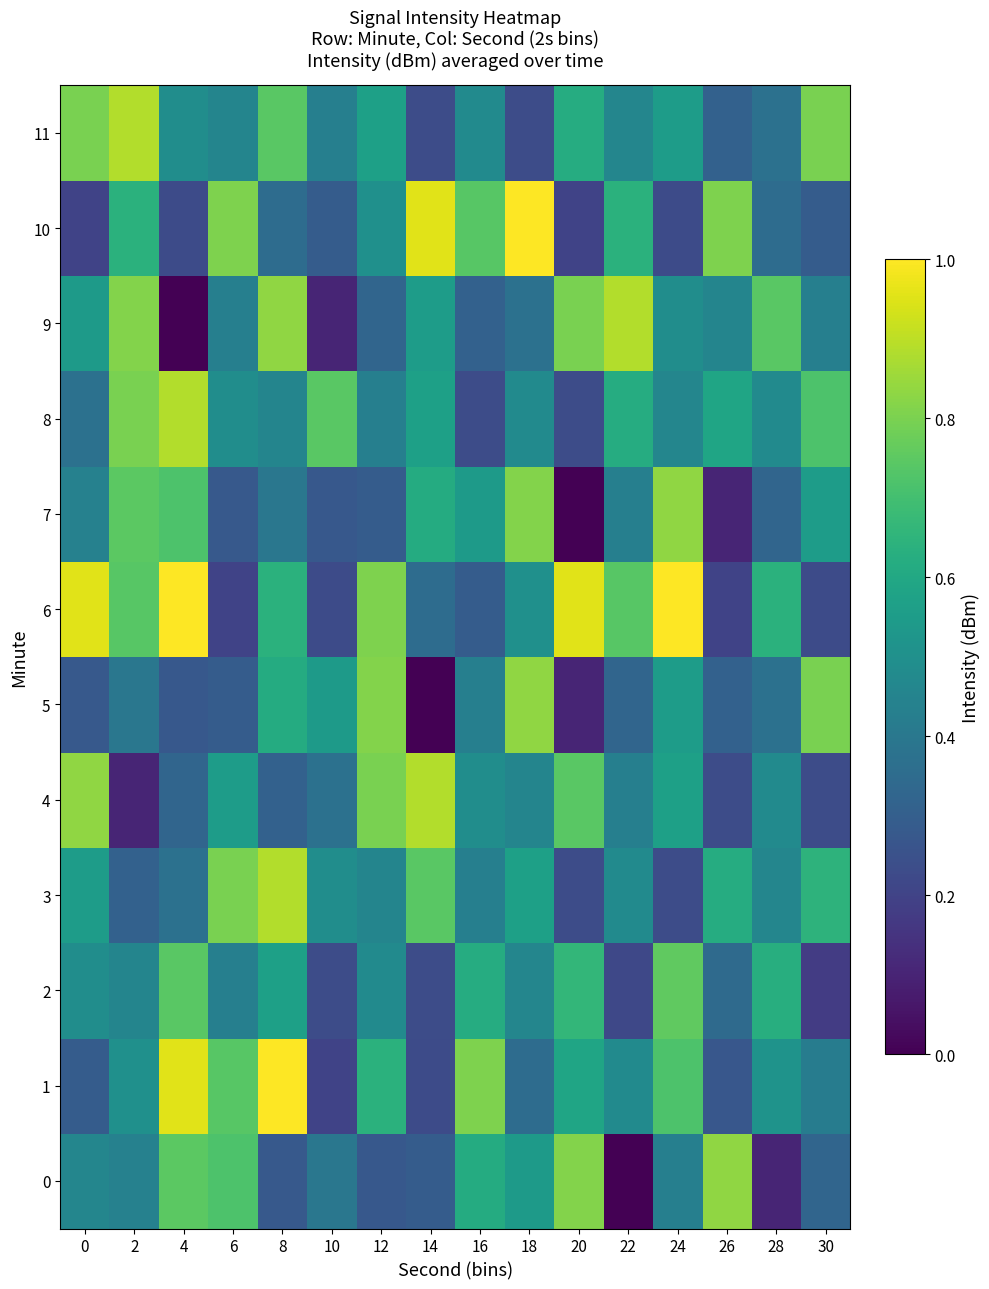

What is the total value across all series at 16?

6.0